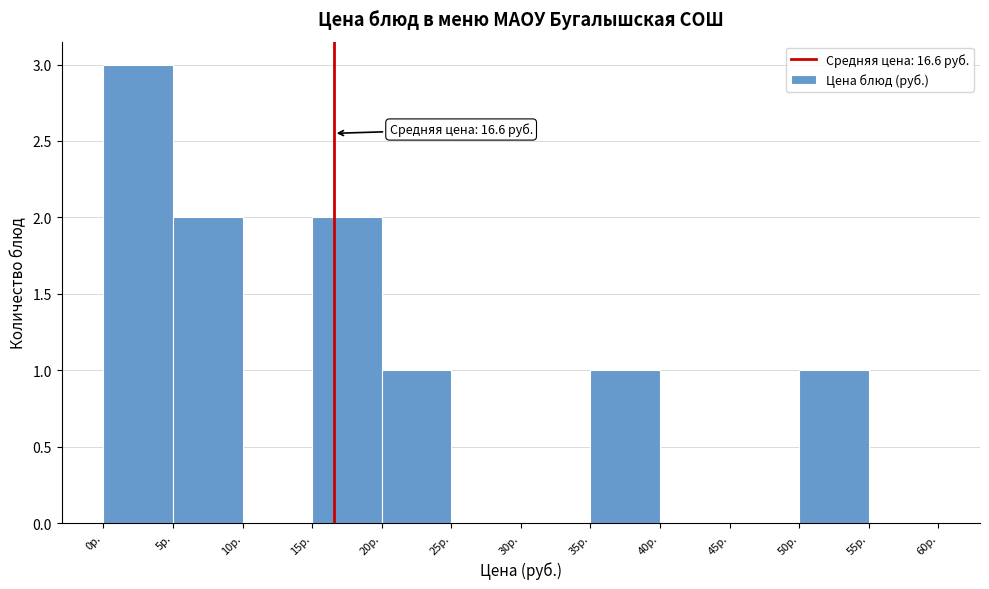

Which range on the x-axis has the tallest bar?

0 to 5